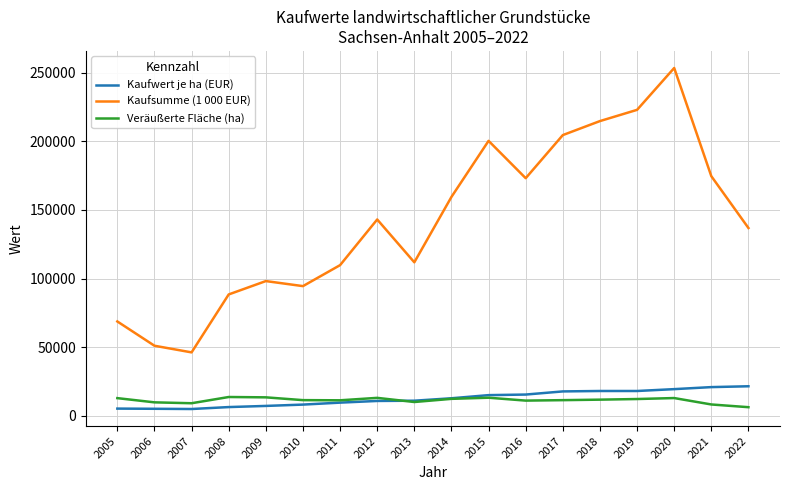

How many series are shown in this chart?

3